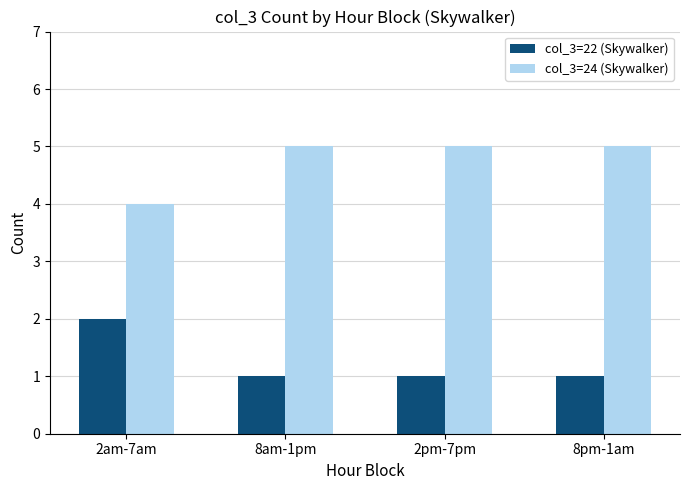

Reading left to right, extract all data points from this chart.

col_3=22 (Skywalker): 2am-7am=2	8am-1pm=1	2pm-7pm=1	8pm-1am=1
col_3=24 (Skywalker): 2am-7am=4	8am-1pm=5	2pm-7pm=5	8pm-1am=5